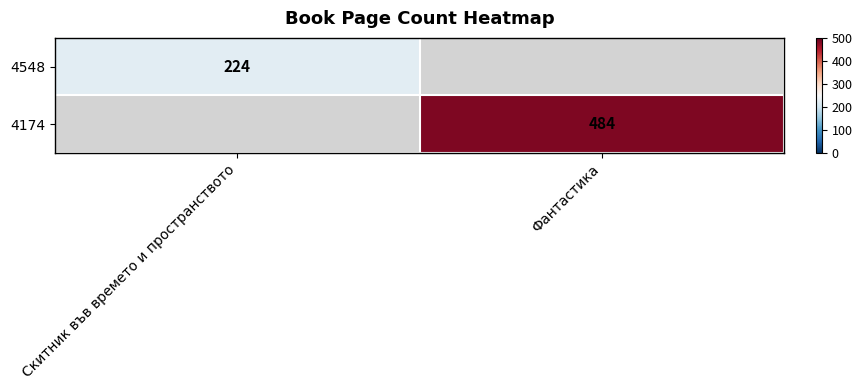

At how many categories does at least one series exceed 316?

1